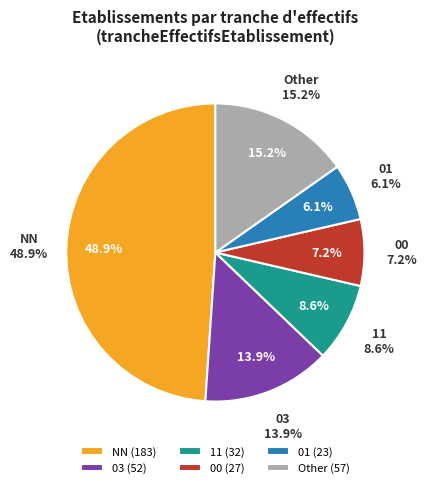

True or false: 00 accounts for 1% of the total.

False